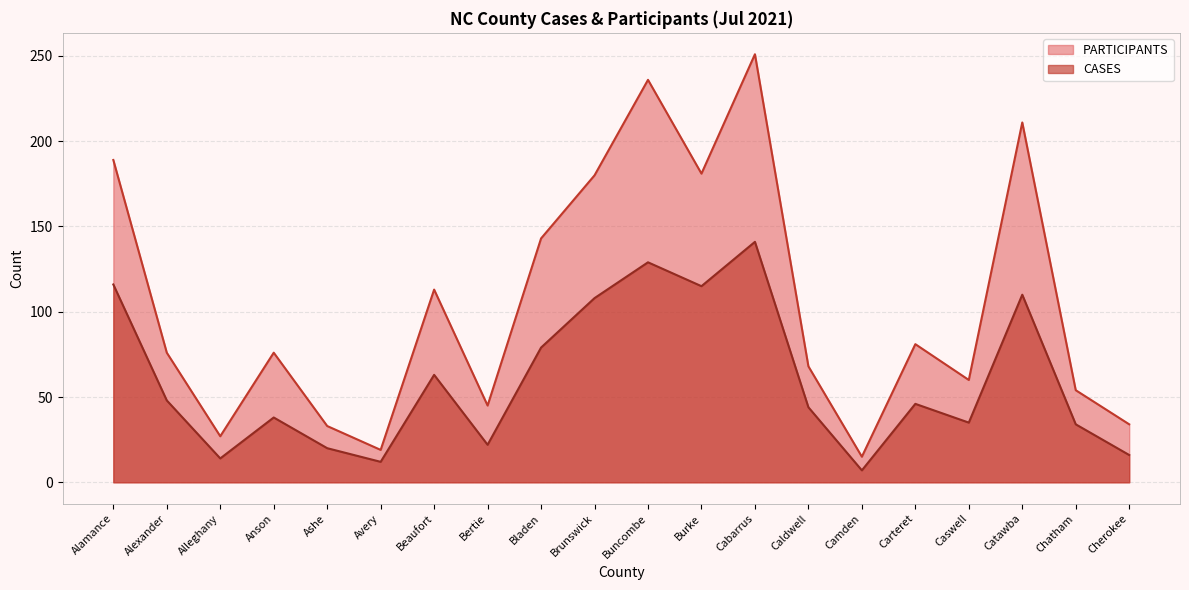

What is the sum of the CASES values at Camden and Bertie?

29